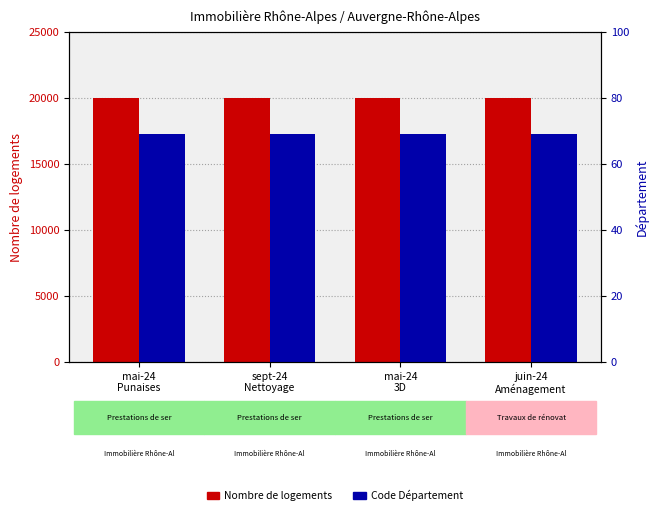

What is the sum of the Département (code) values at mai-24
Punaises and juin-24
Aménagement?

138